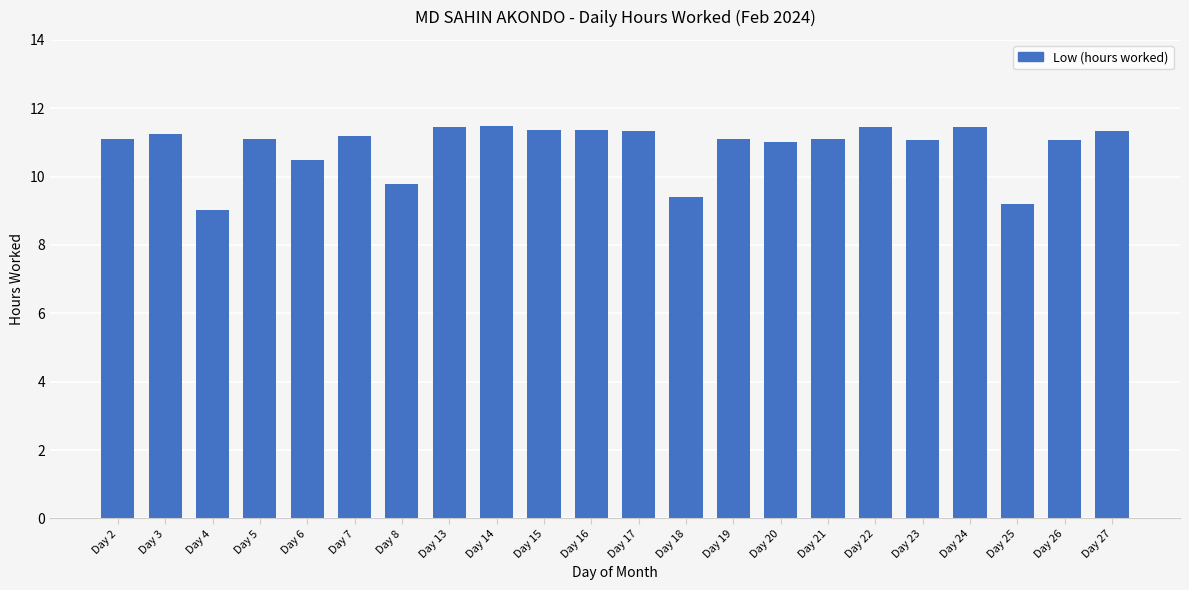

What is the average value?

10.9